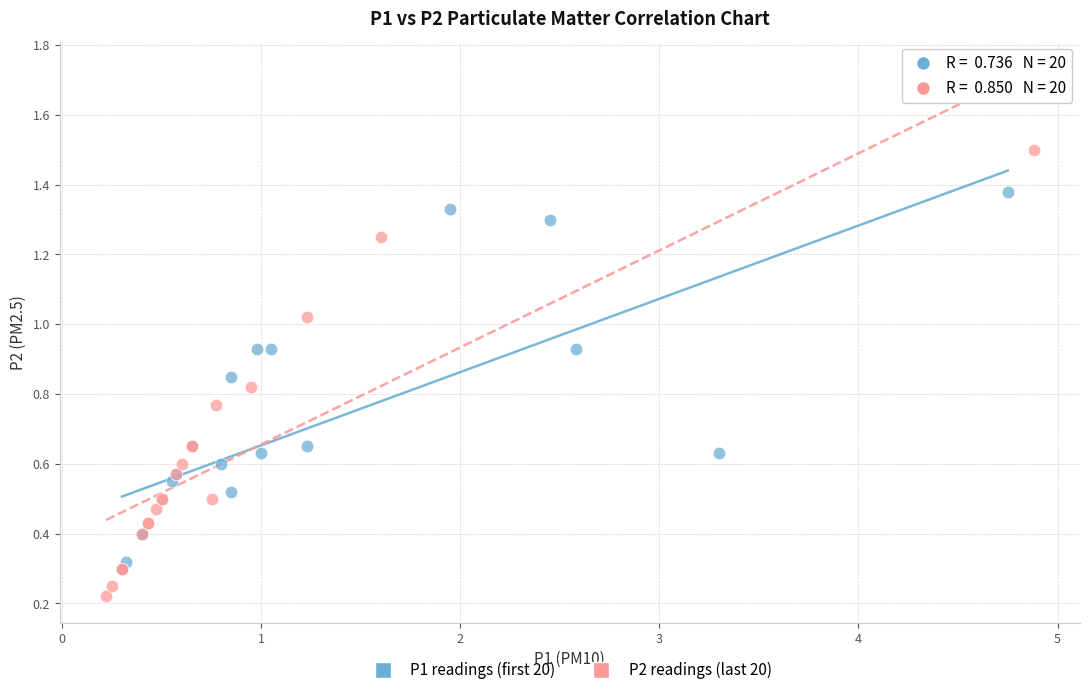

Which series has the widest spread of Y values?

P2 readings (last 20)